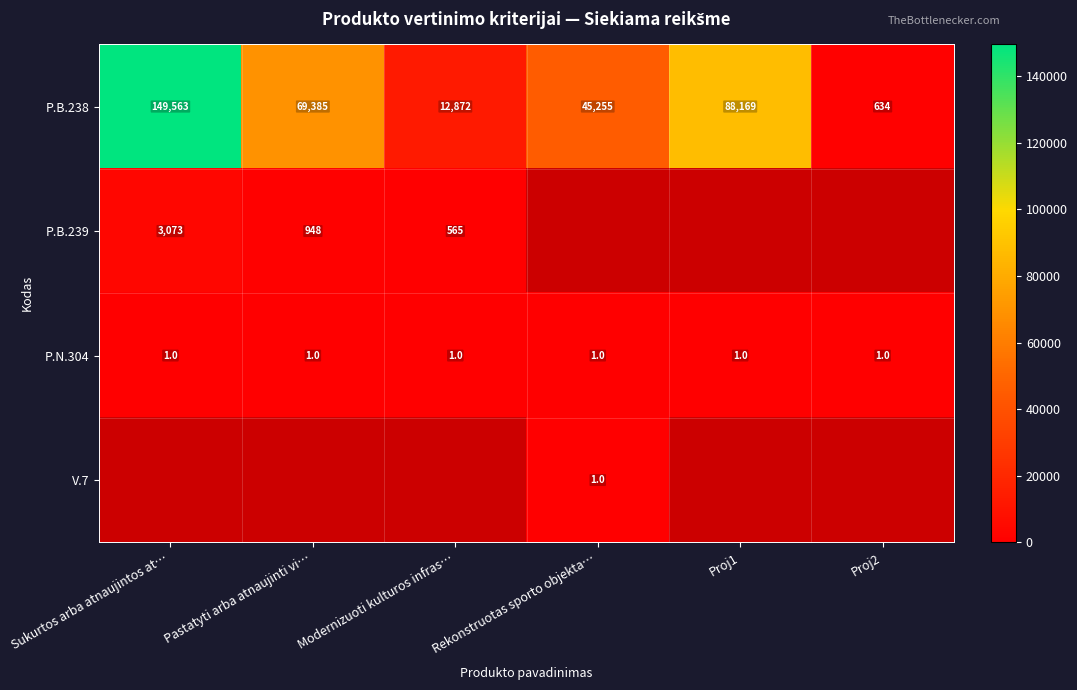

Is the value of P.N.304 at Modernizuoti kulturos infras… greater than the value of P.B.238 at Sukurtos arba atnaujintos at…?

No